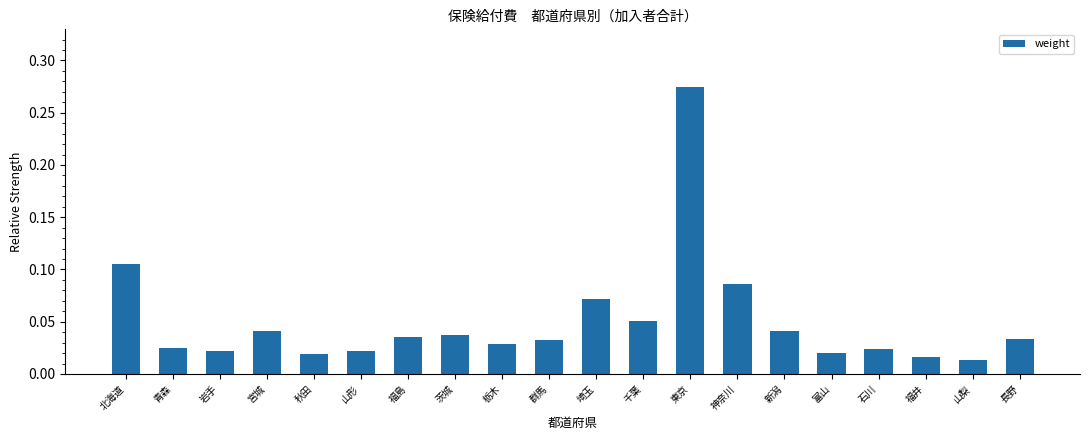

Between 埼玉 and 秋田, which is larger?

埼玉